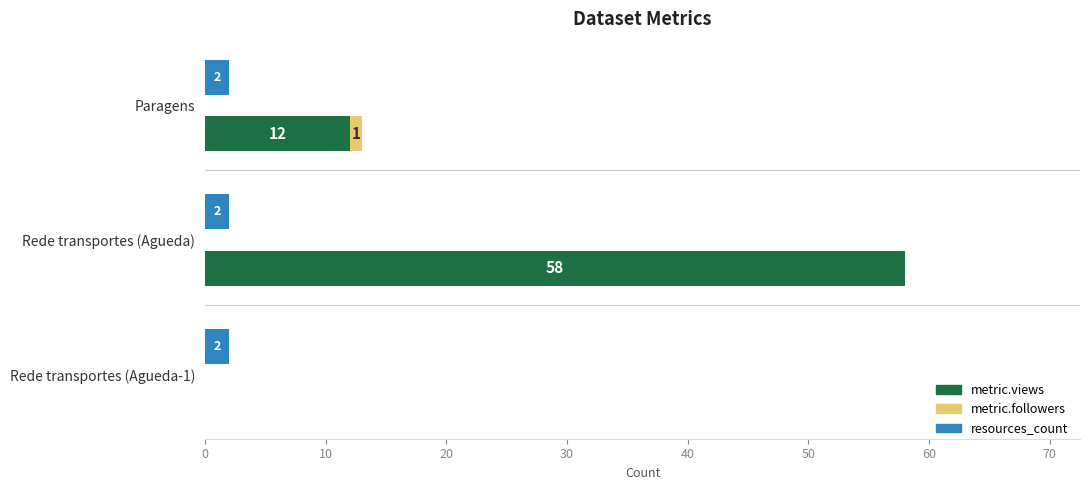

What is the difference between the maximum and minimum values in the metric.views series?

58.0